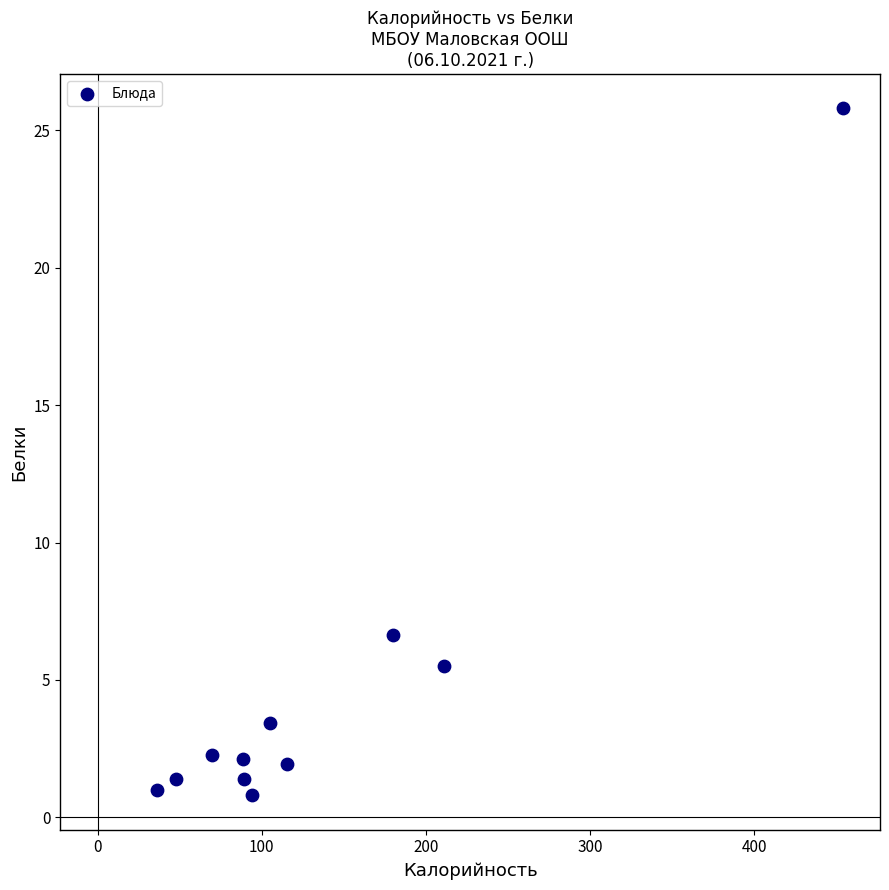

What is the average X value?

135.4